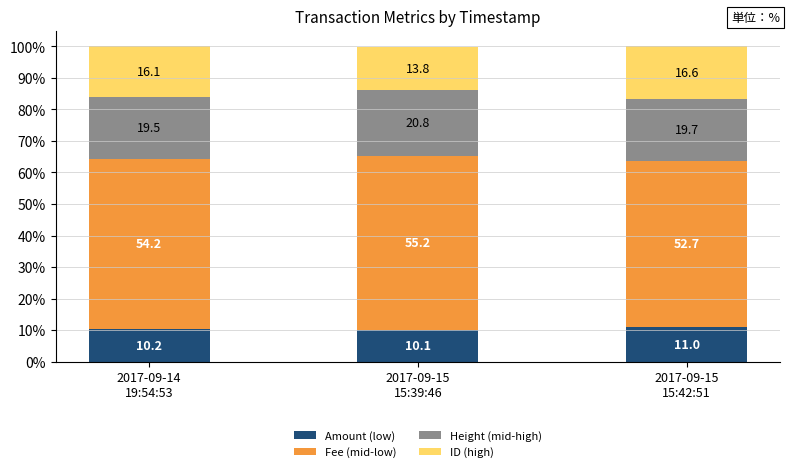

What is the minimum value for Amount (low)?

10.1